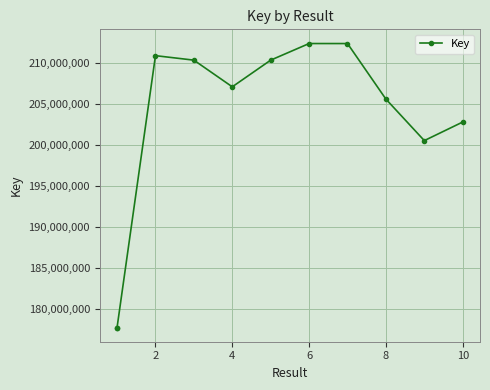

How many points are lower than both their immediate neighbors (excluding endpoints)?

2